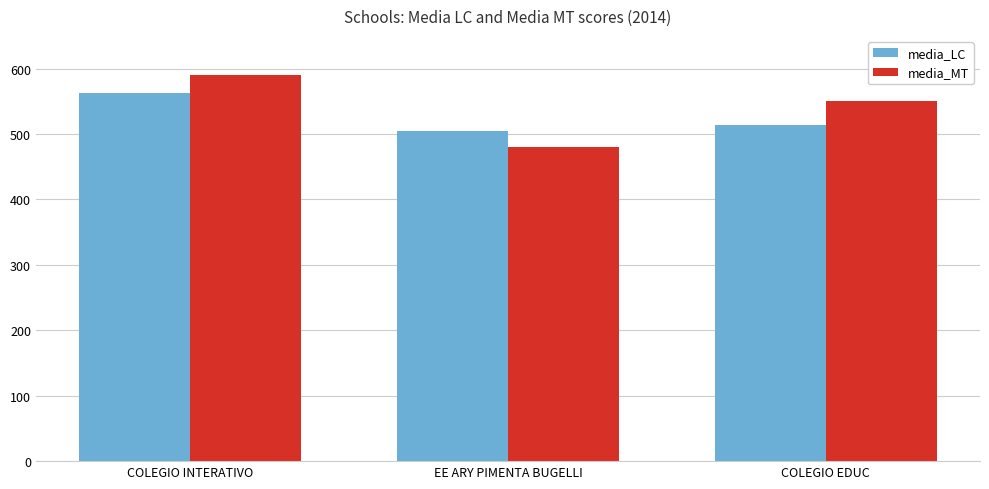

Rank the series by their maximum value, from highest to lowest.

media_MT, media_LC